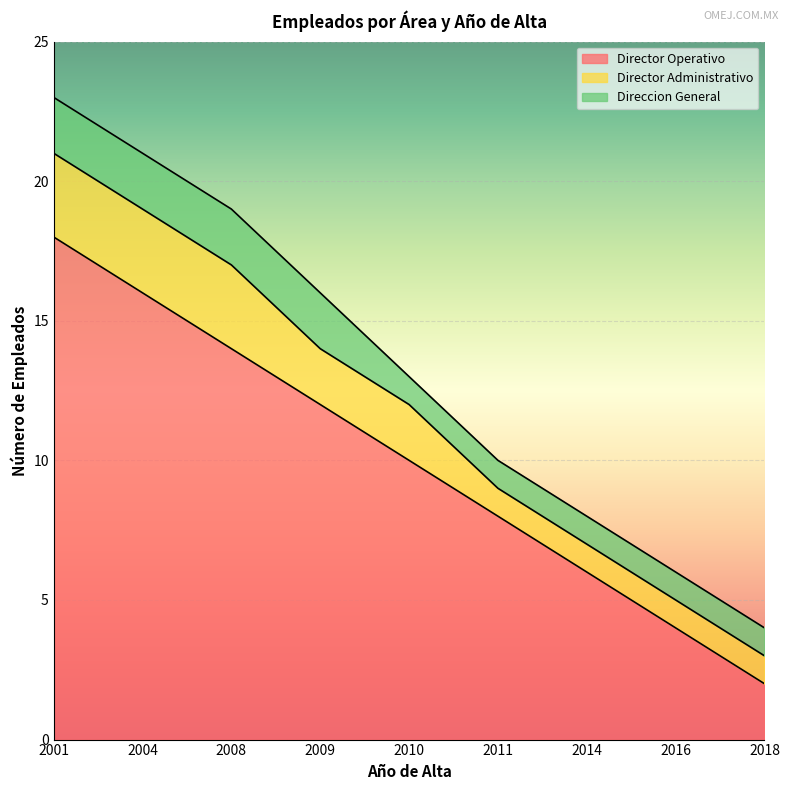

Rank the series at 2009 from highest to lowest value.

Director Operativo, Director Administrativo, Direccion General